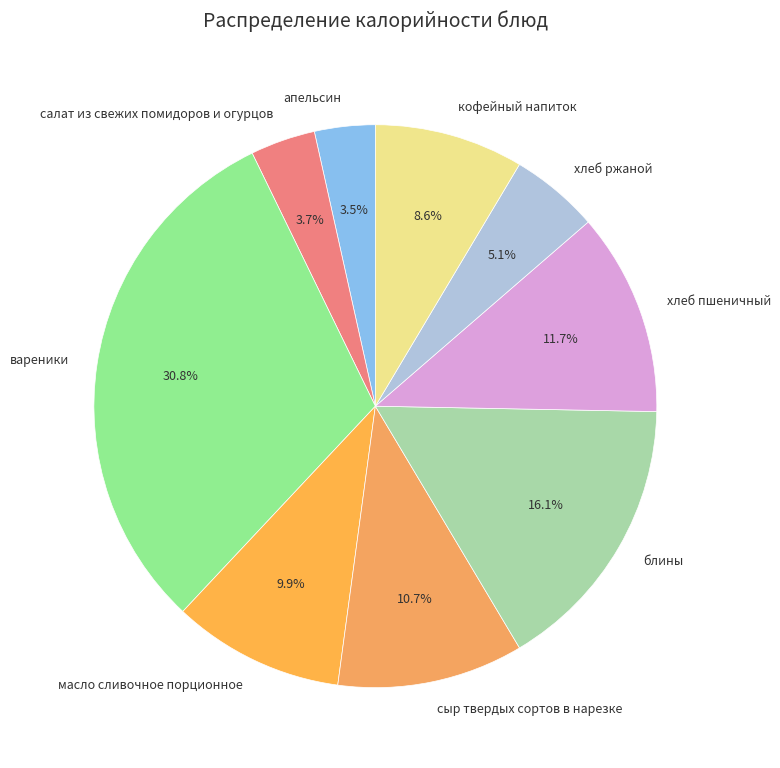

What is the total percentage of хлеб ржаной and салат из свежих помидоров и огурцов?

8.8%